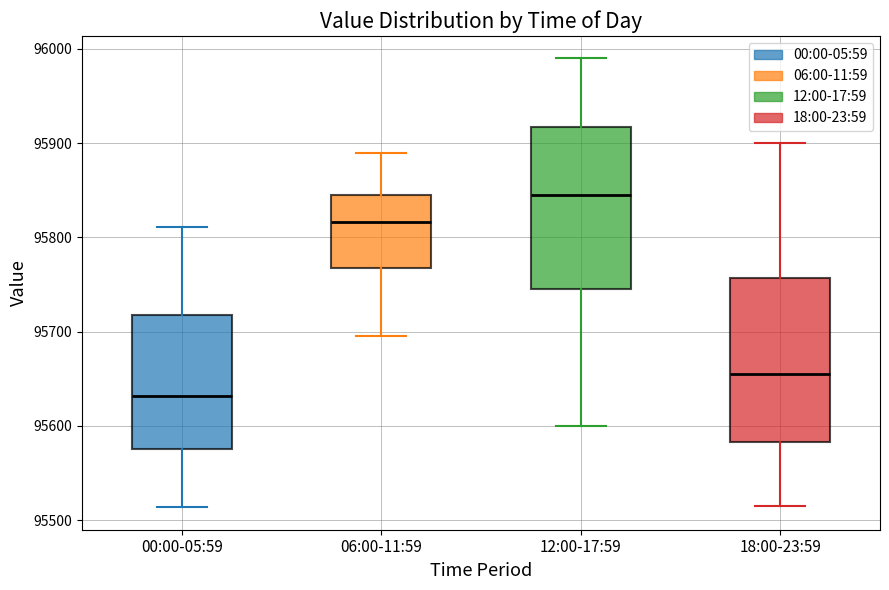

Which box's median line is the highest?

12:00-17:59